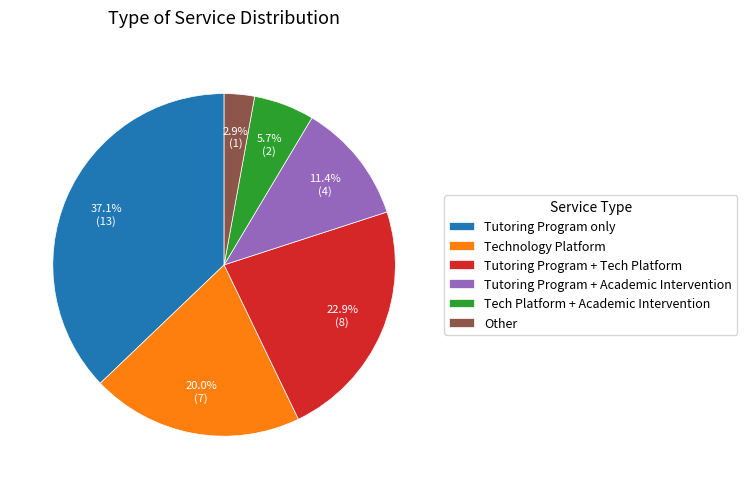

Does any single category account for the majority?

No